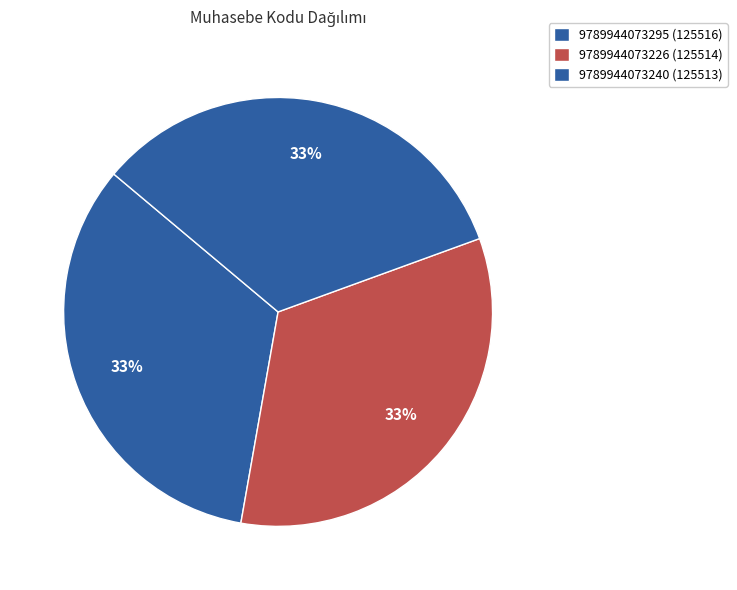

Is it true that 9789944073226 is 24% of the pie?

False